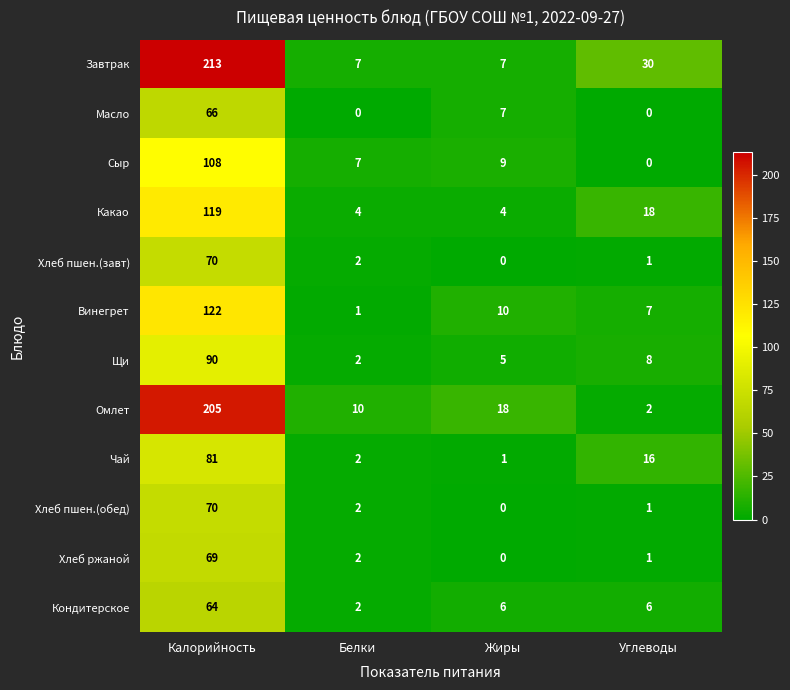

Is the value of Щи at Жиры greater than the value of Чай at Калорийность?

No